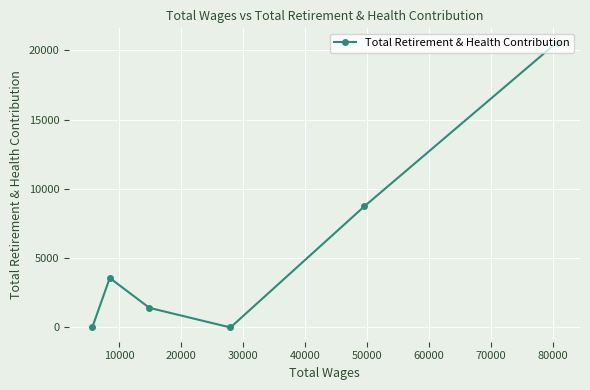

Reading left to right, list all the values displayed in this chart.

0	3572	1415	0	8735	20551